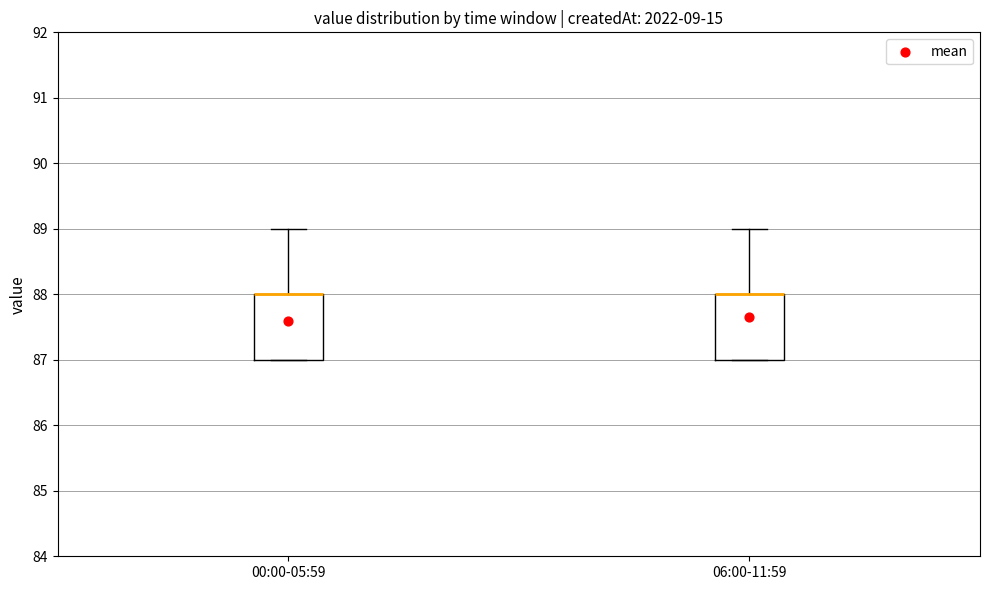

Reading left to right, transcribe this box plot: for each box, give where its median line is, the range the box spans, and where its two whiskers end, as read against the y-axis. The values are not printed on the chart, so give them approximately, as read against the axis.

00:00-05:59: median 88 (drawn on the box's upper edge), box 87 to 88, whiskers 87 to 89
06:00-11:59: median 88 (drawn on the box's upper edge), box 87 to 88, whiskers 87 to 89